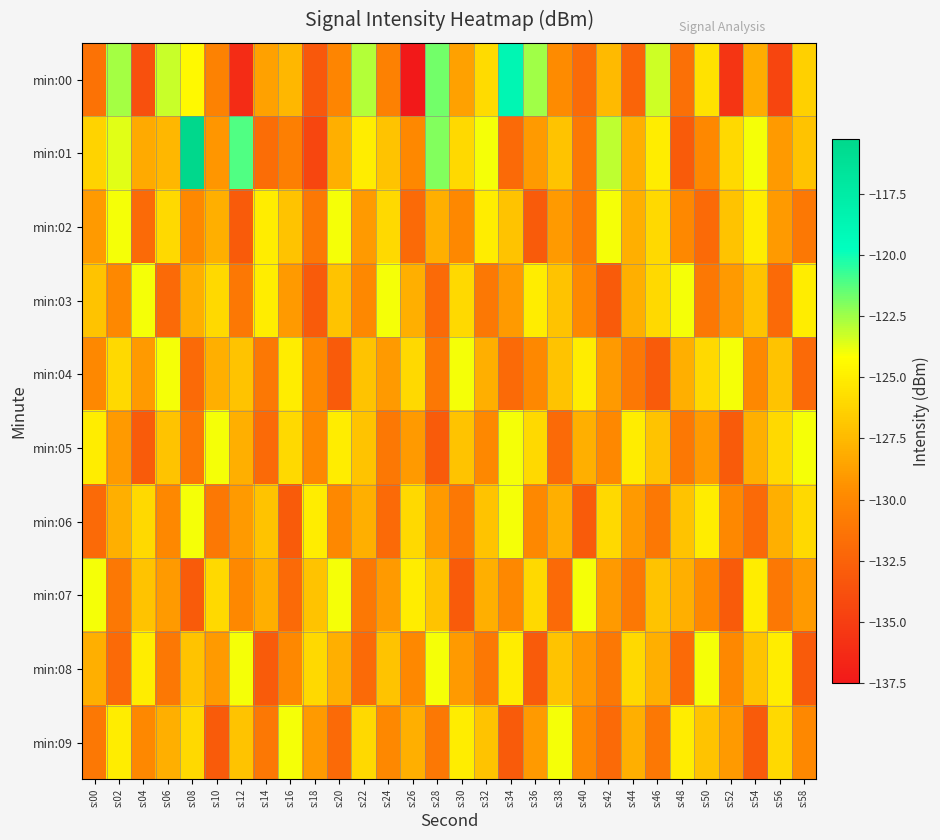

At which category does the chart reach its minimum across all series?

s:26